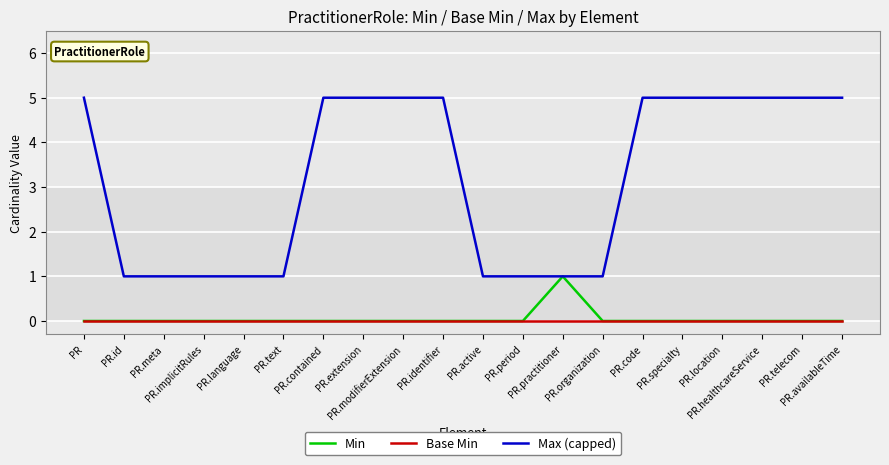

What is the maximum value shown in the chart?

5